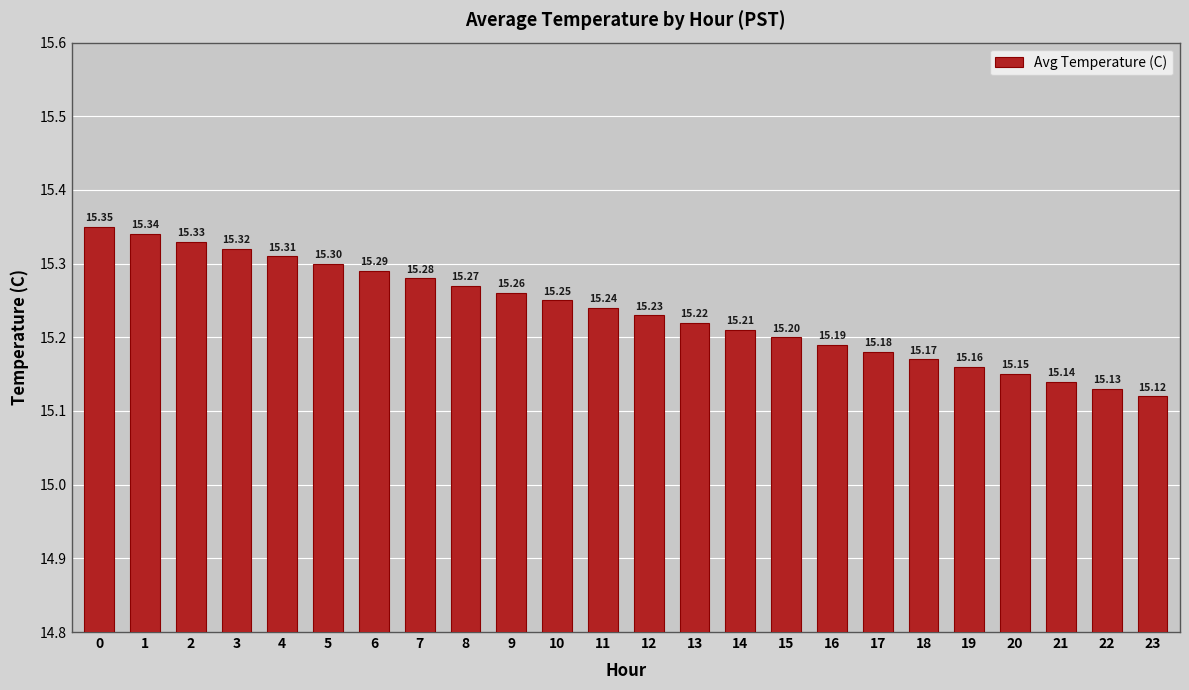

True or false: the data shows 15.3 at 7.

True